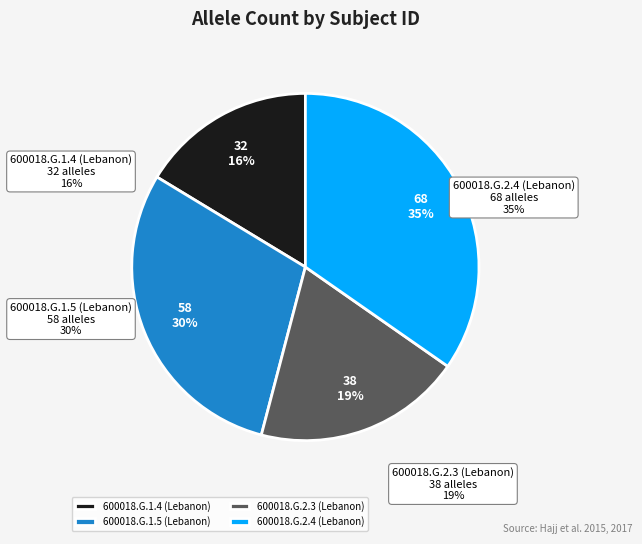

What percentage is NOT represented by 600018.G.1.5 (Lebanon)?

70.4%